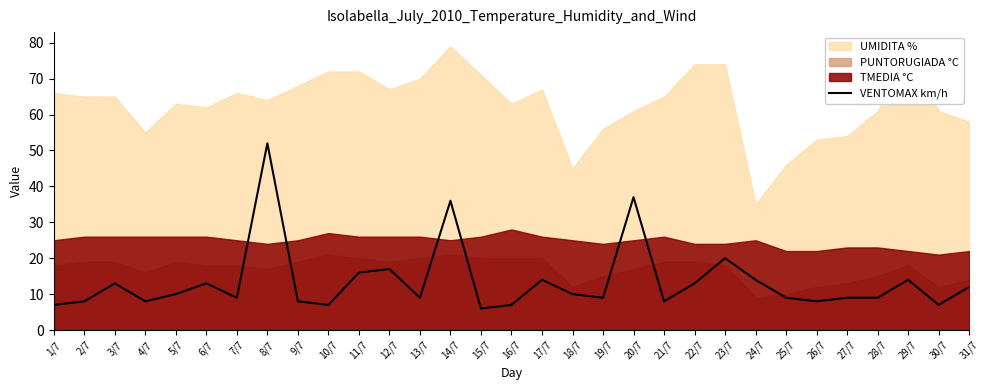

How many interior local peaks (higher than both neighbors) does the data have?

9